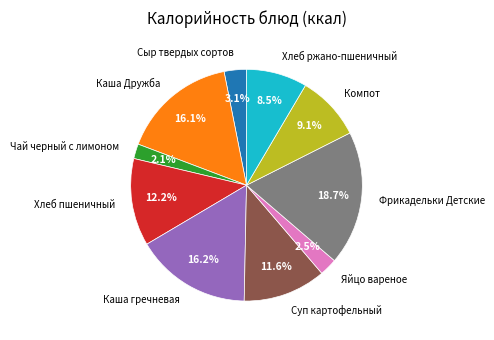

Which has a higher value, Яйцо вареное or Фрикадельки Детские?

Фрикадельки Детские